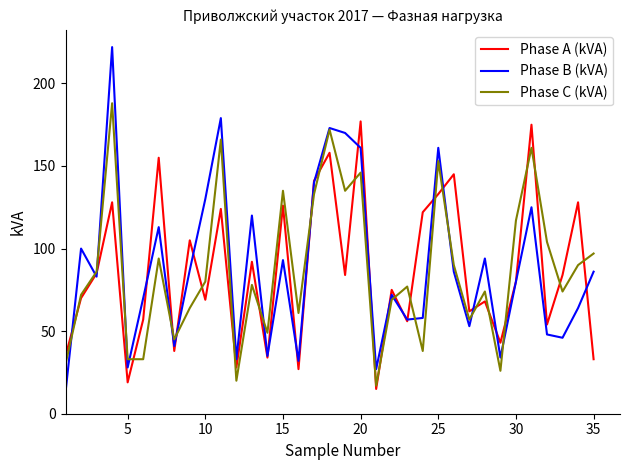

Rank the series by their maximum value, from highest to lowest.

Phase B (kVA), Phase C (kVA), Phase A (kVA)